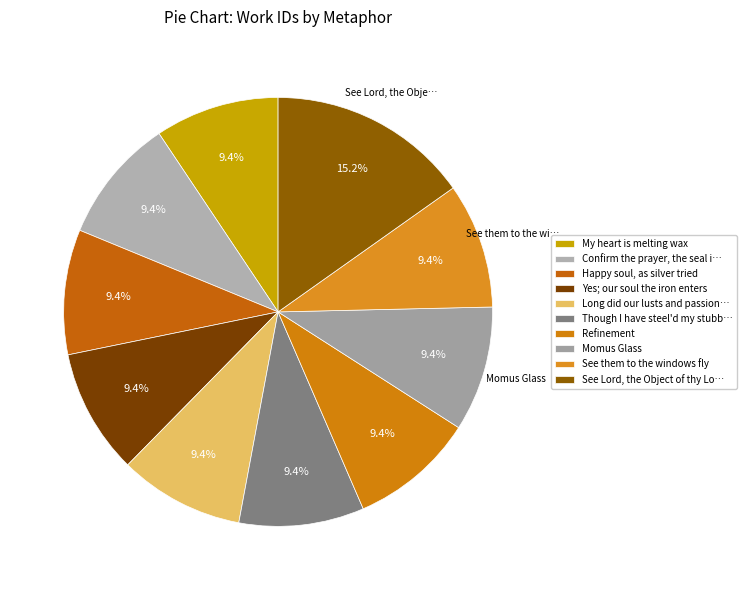

To the nearest percent, what is the difference between the largest and smallest slice percentages?

6%